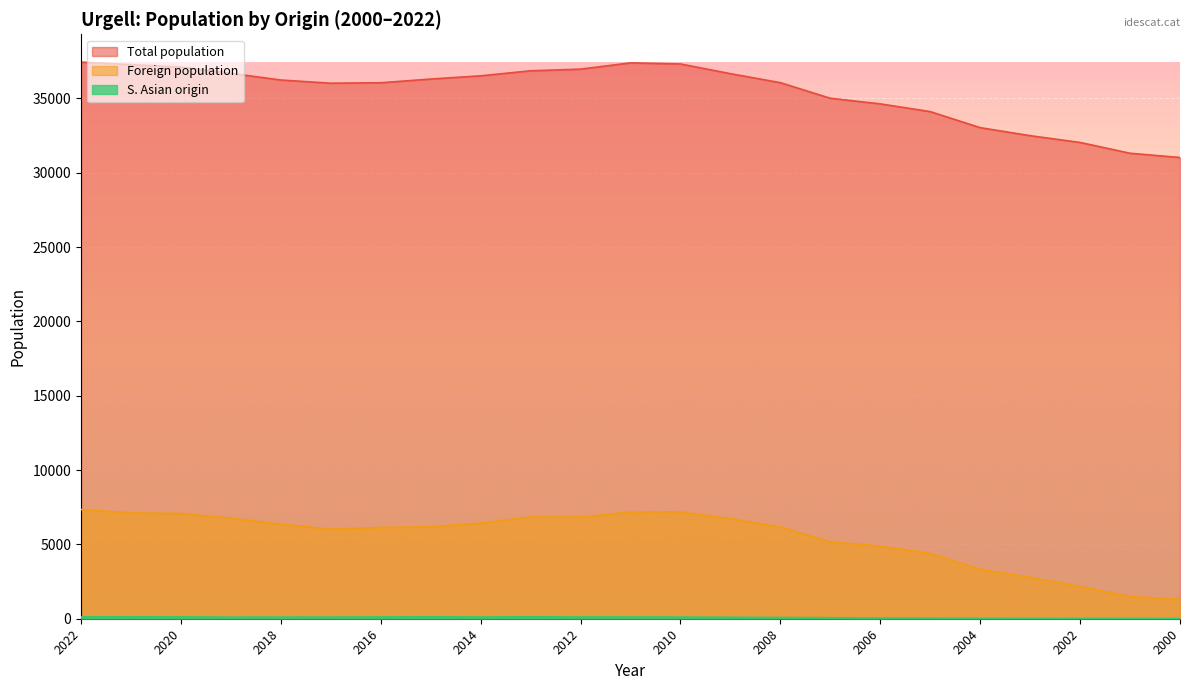

At which label does Total population first exceed 36243?

2022